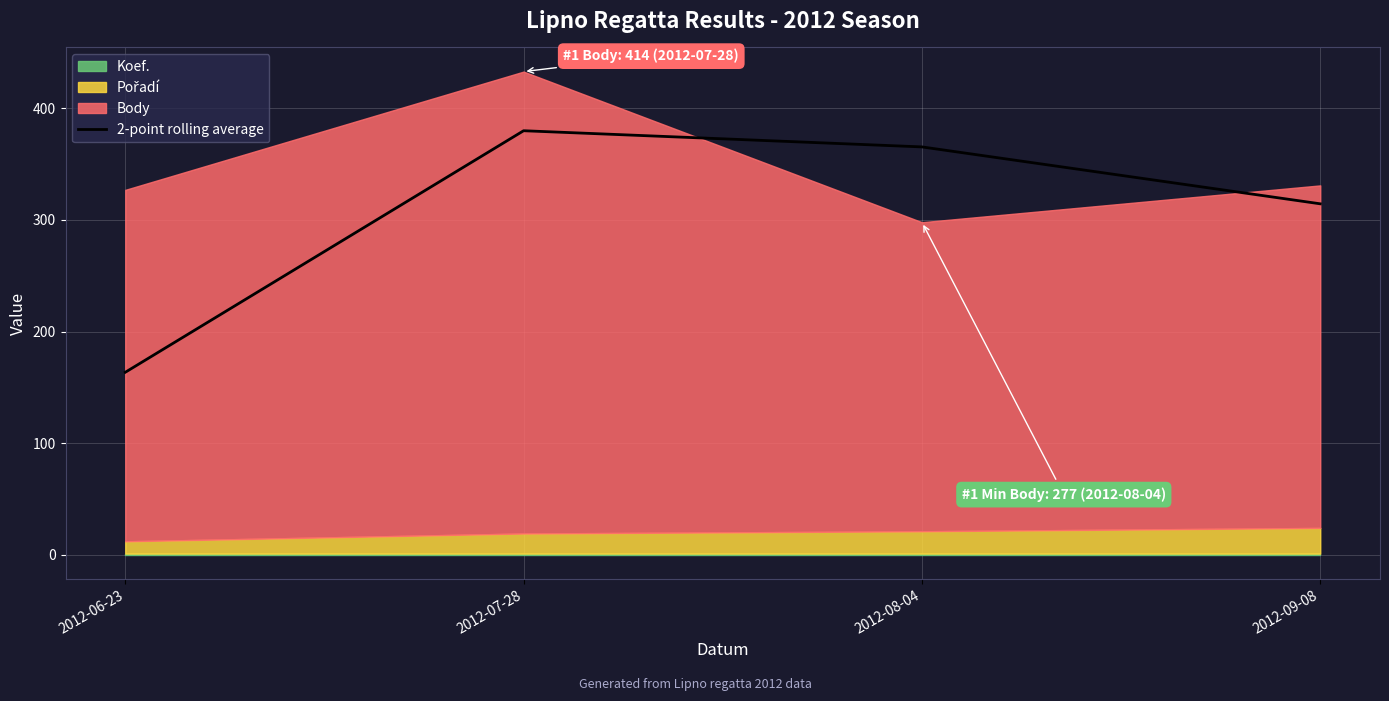

What is the approximate value at 2012-07-28?

380.0